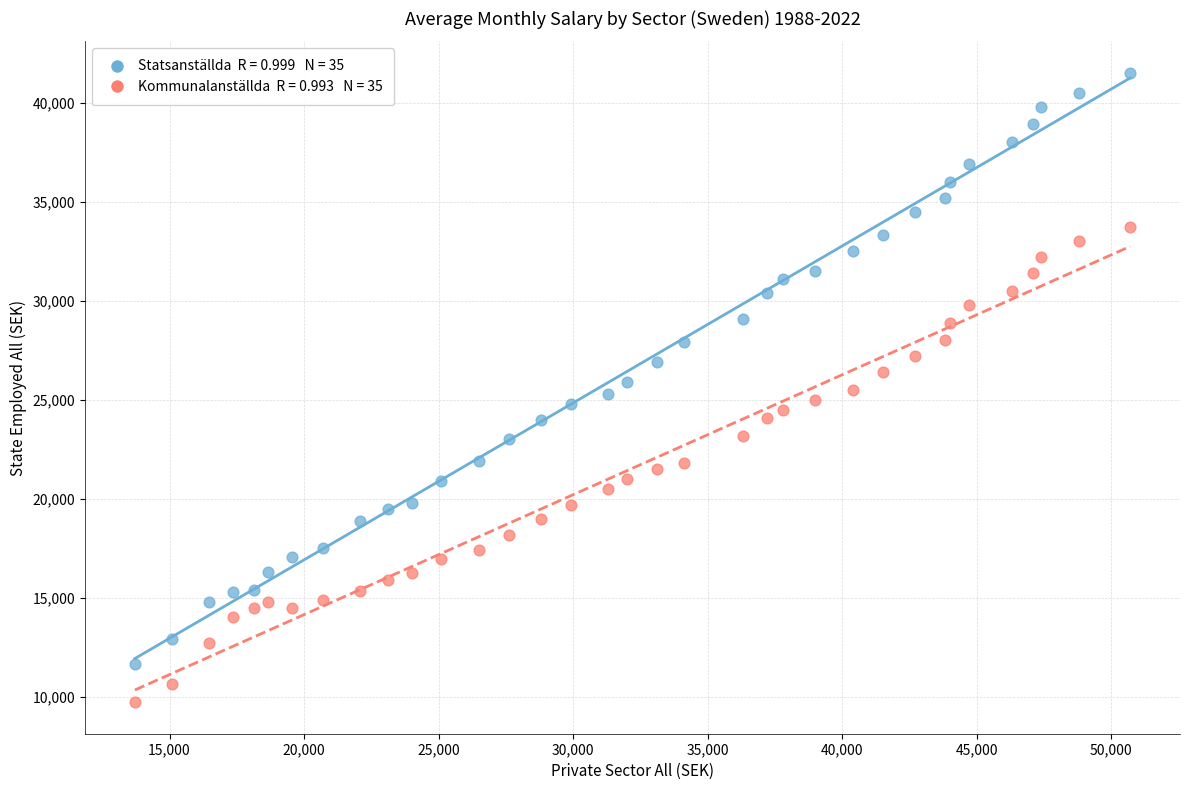

Across all data points, what is the range of X values (max minus min)?

36988